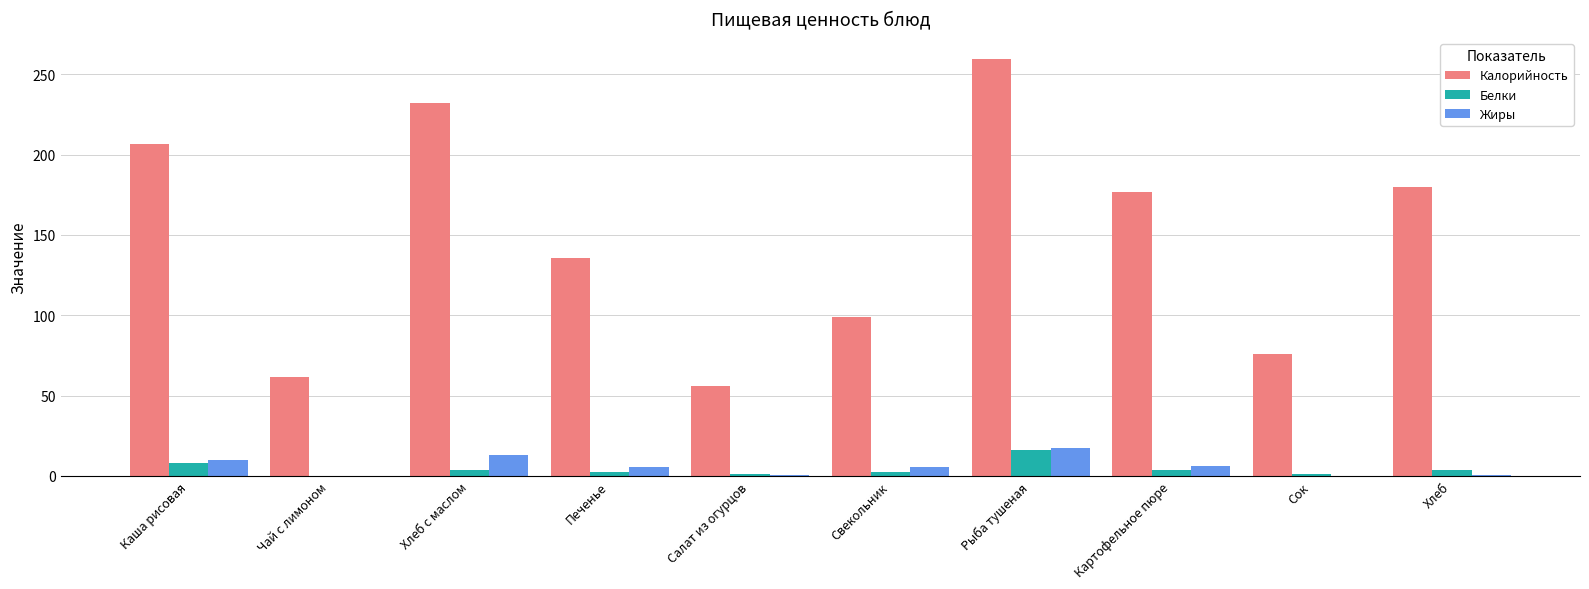

What is the difference between the Калорийность values at Картофельное пюре and Хлеб?

3.5